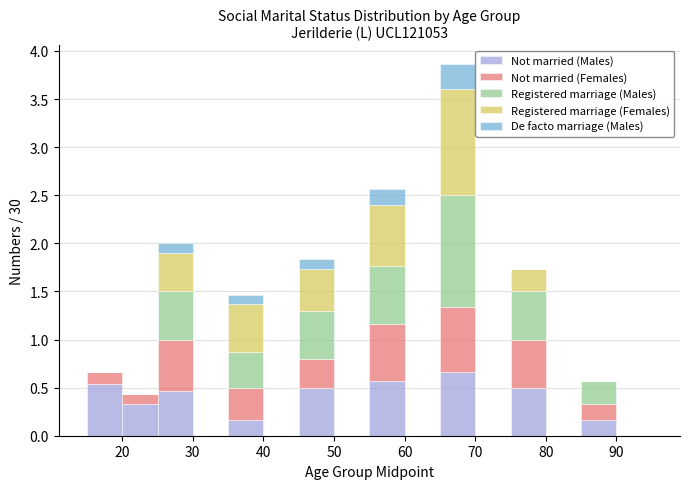

Which range on the x-axis has the tallest stacked bar (by total height)?

65 to 70